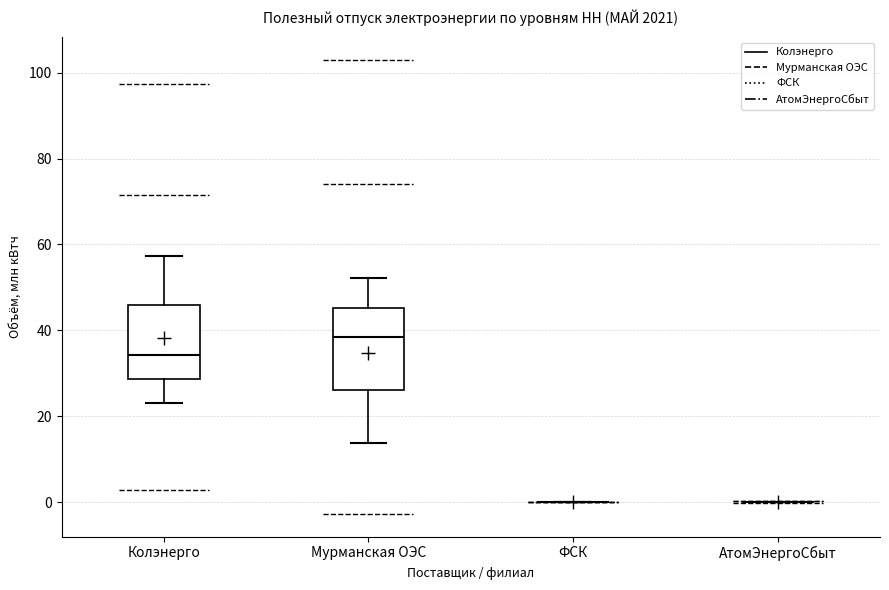

Comparing the boxes themselves (not the whiskers), which one is the tallest?

Мурманская ОЭС